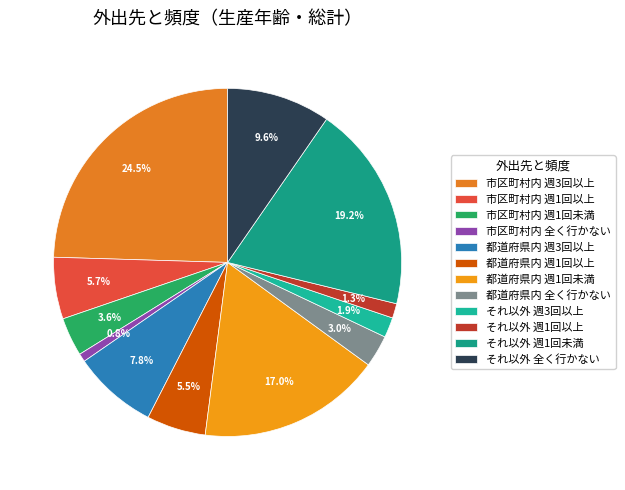

How many slices are in this pie chart?

12